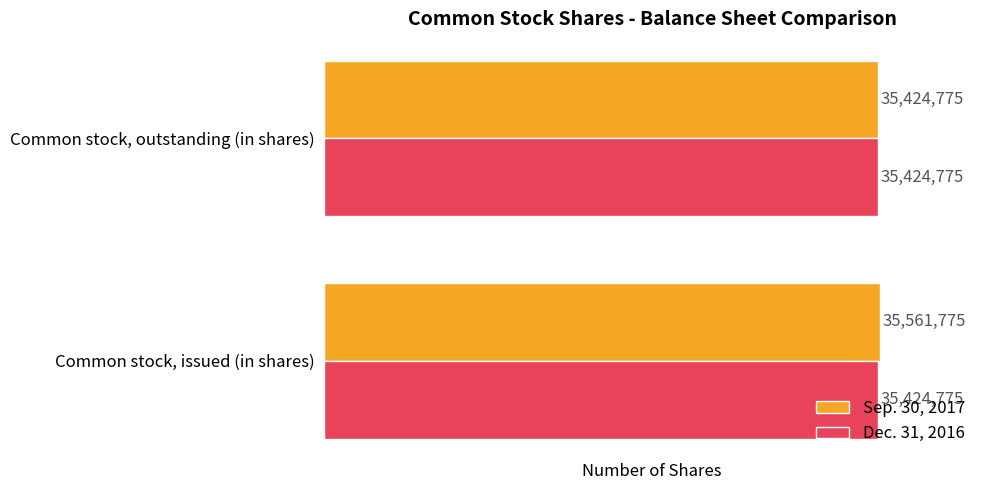

What is the total value across all series at Common stock, issued (in shares)?

70986550